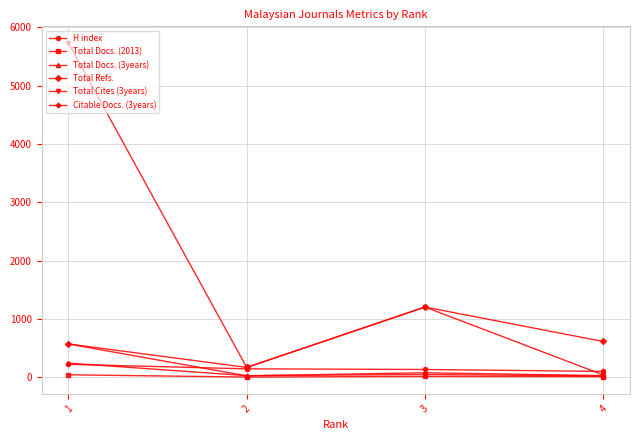

What is the sum of the Total Docs. (3years) values at 3 and 4?

70